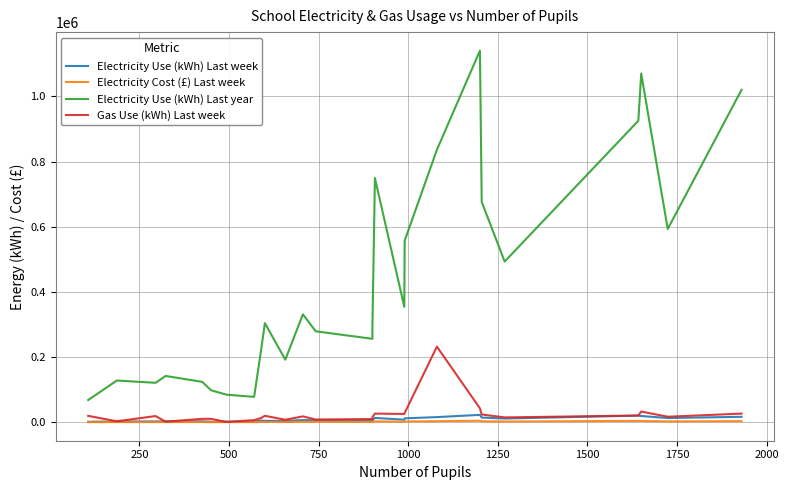

Where is the first local minimum for Electricity Cost (£) Last week?

1250